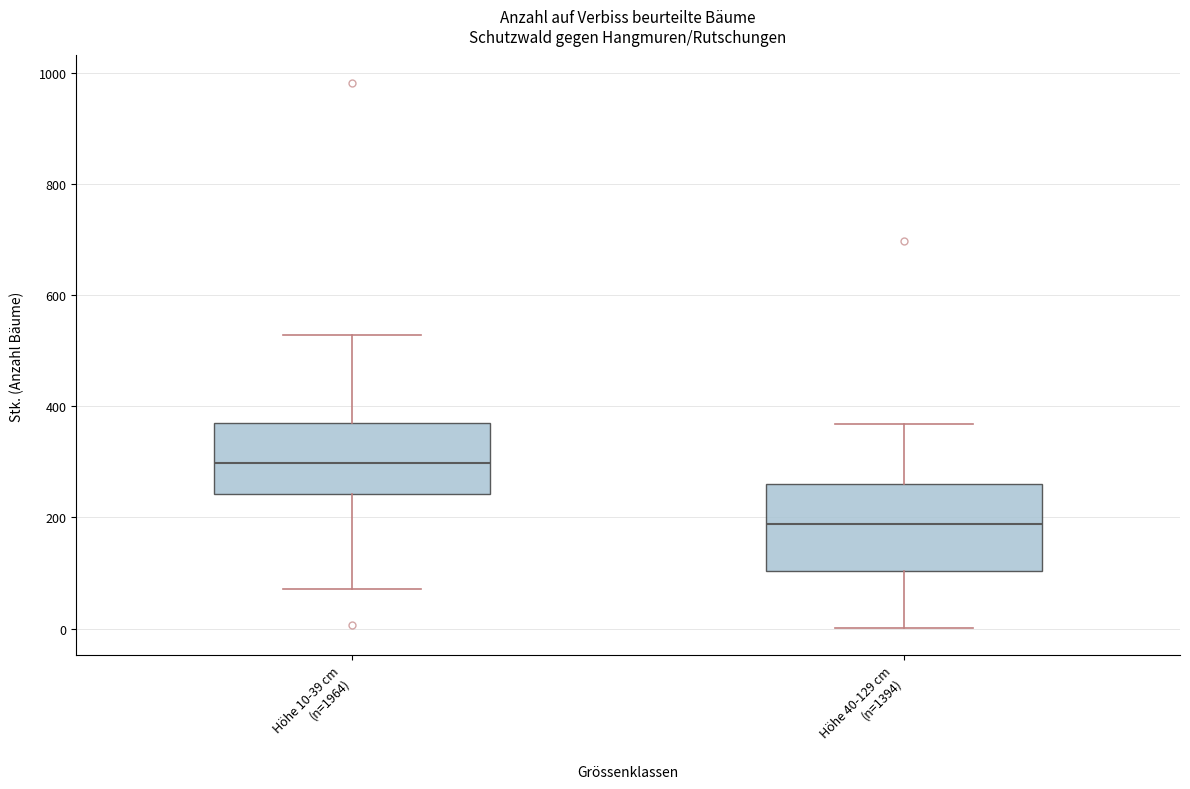

Where is the upper edge of the box for Höhe 10-39 cm (n=1964) on the y-axis? The values are not printed on the chart, so give them approximately, as read against the axis.

360